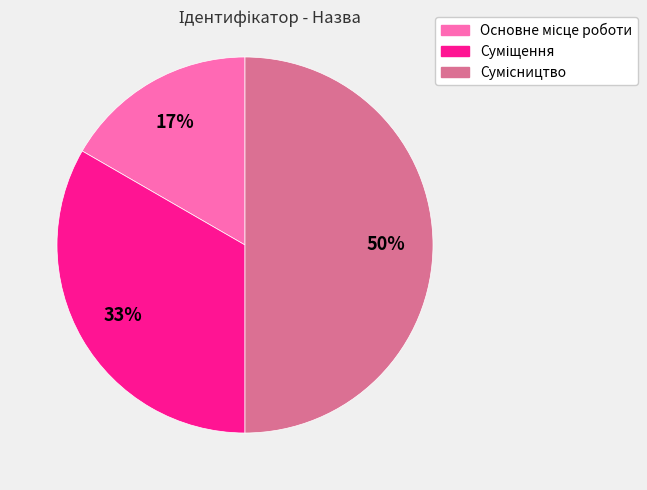

To the nearest percent, what is the difference between the largest and smallest slice percentages?

33%